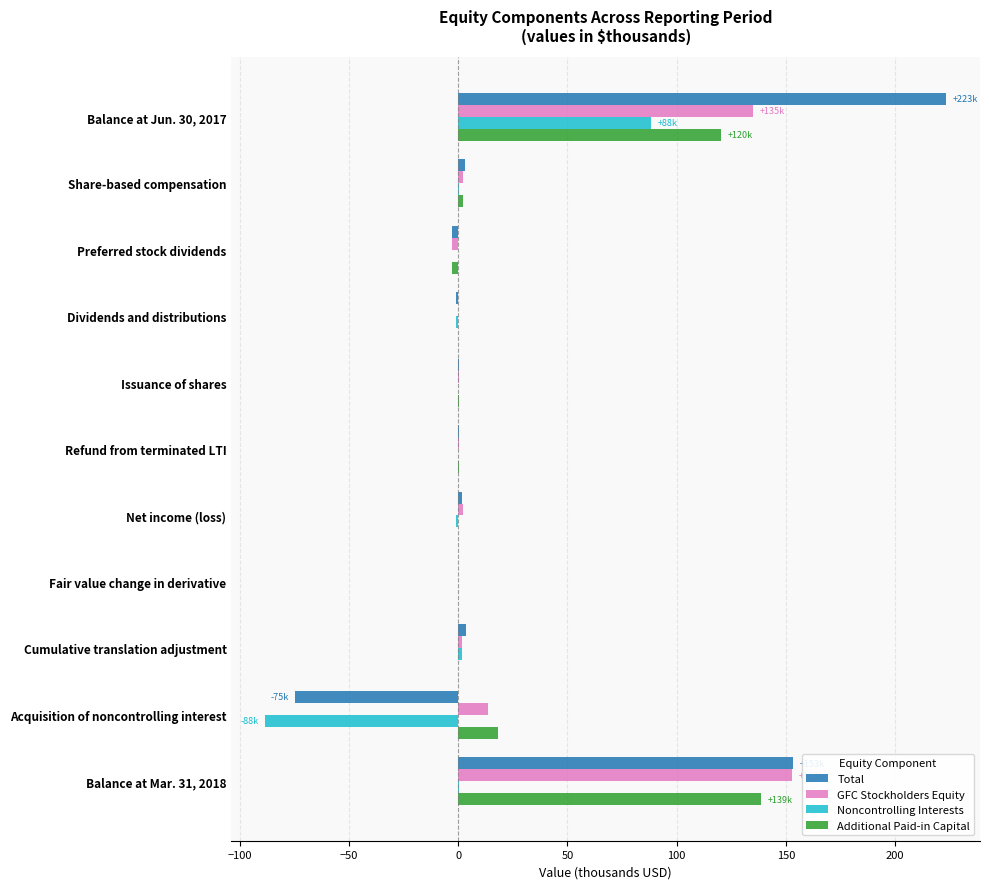

Between Preferred stock dividends and Balance at Mar. 31, 2018, which series saw the biggest shift?

Total